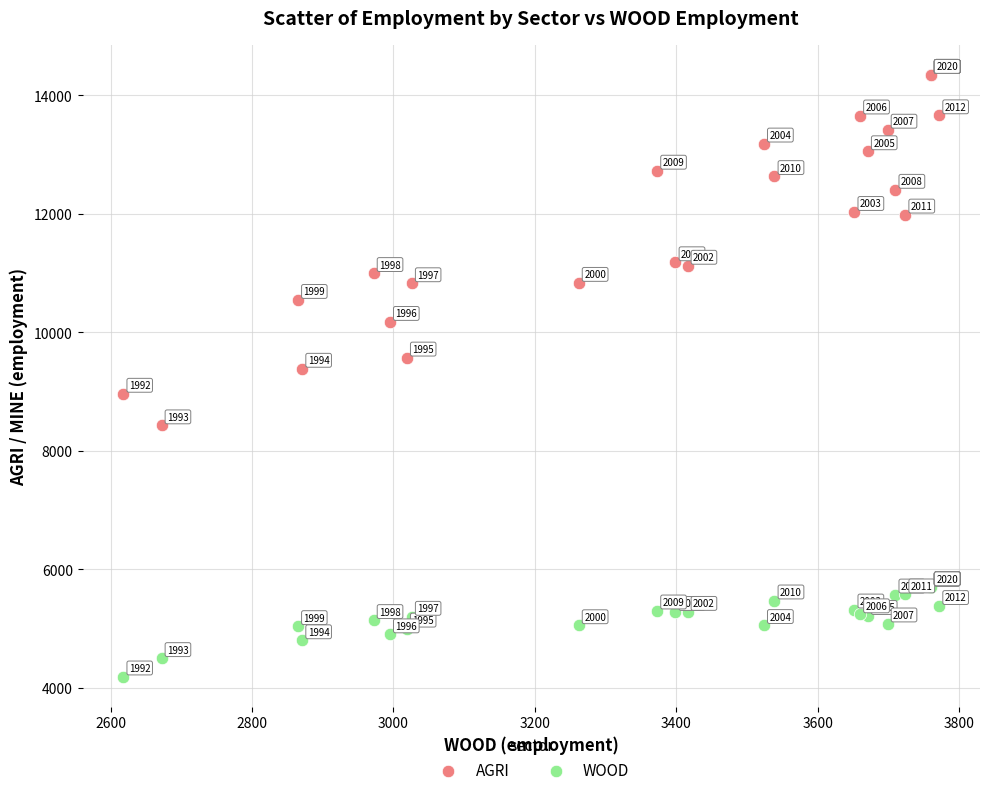

What are all the series names shown in the legend?

AGRI, WOOD